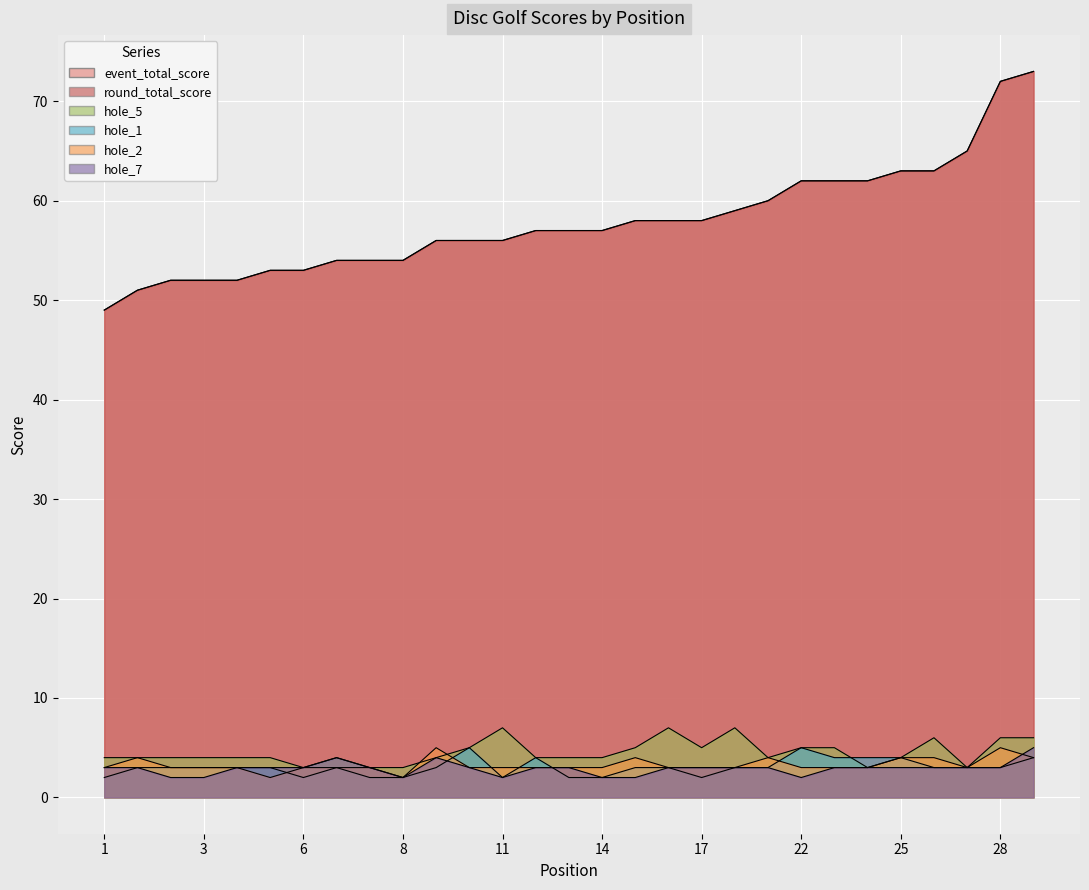

What is the difference between the maximum and minimum values in the event_total_score series?

24